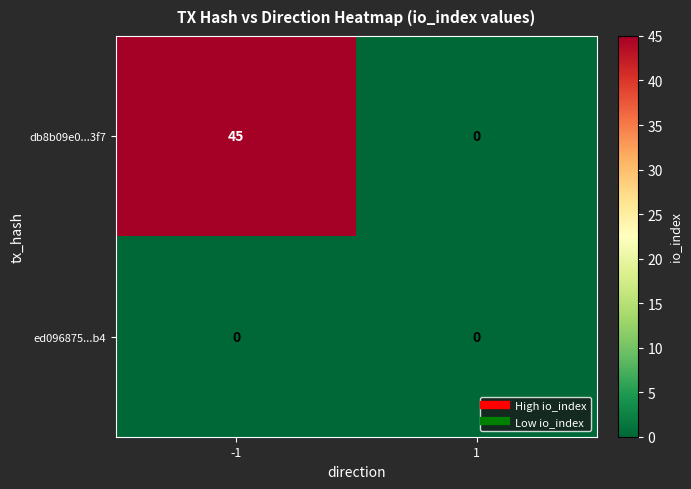

At how many categories does at least one series exceed 30?

1